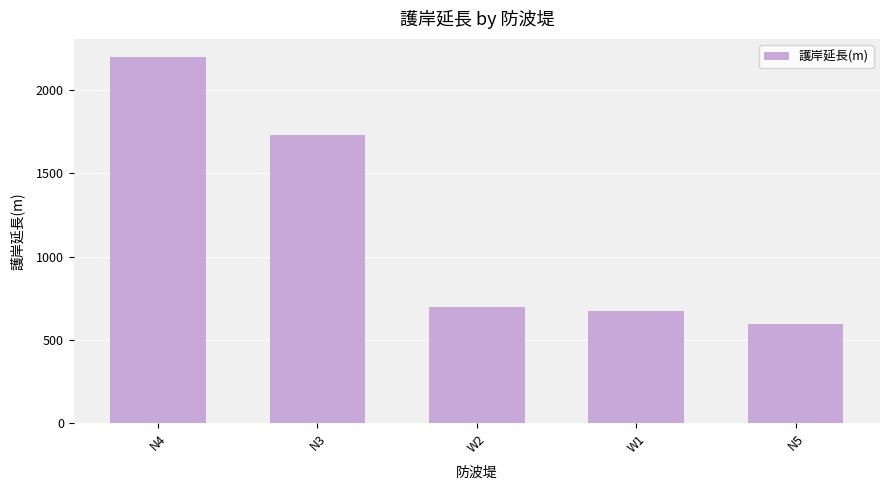

What is the average value?

1179.9